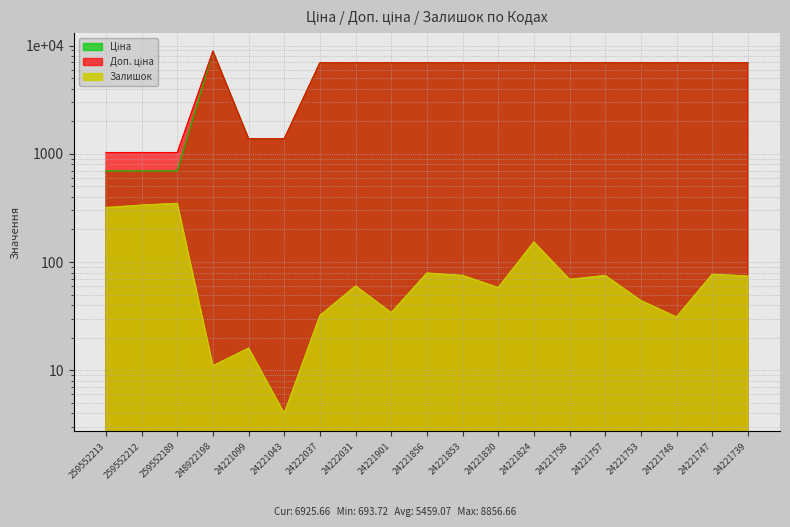

Does the chart display data point markers on the line(s)?

No